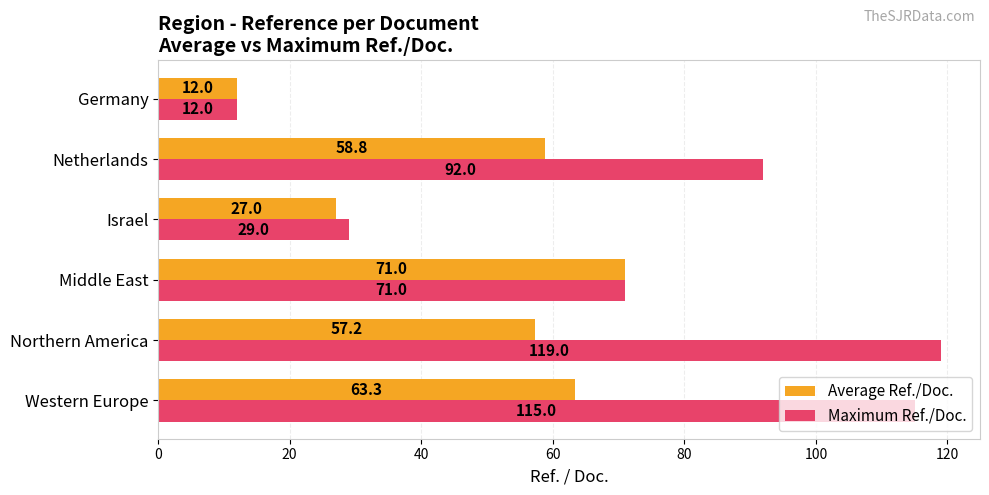

What is the difference between the second highest and second lowest values in the Average Ref./Doc. series?

36.3